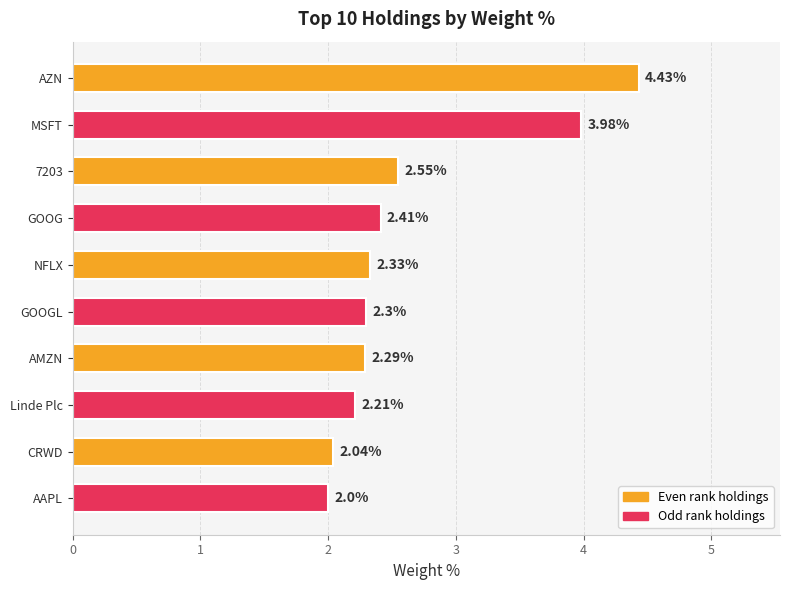

What is the difference between the maximum and minimum values?

2.4